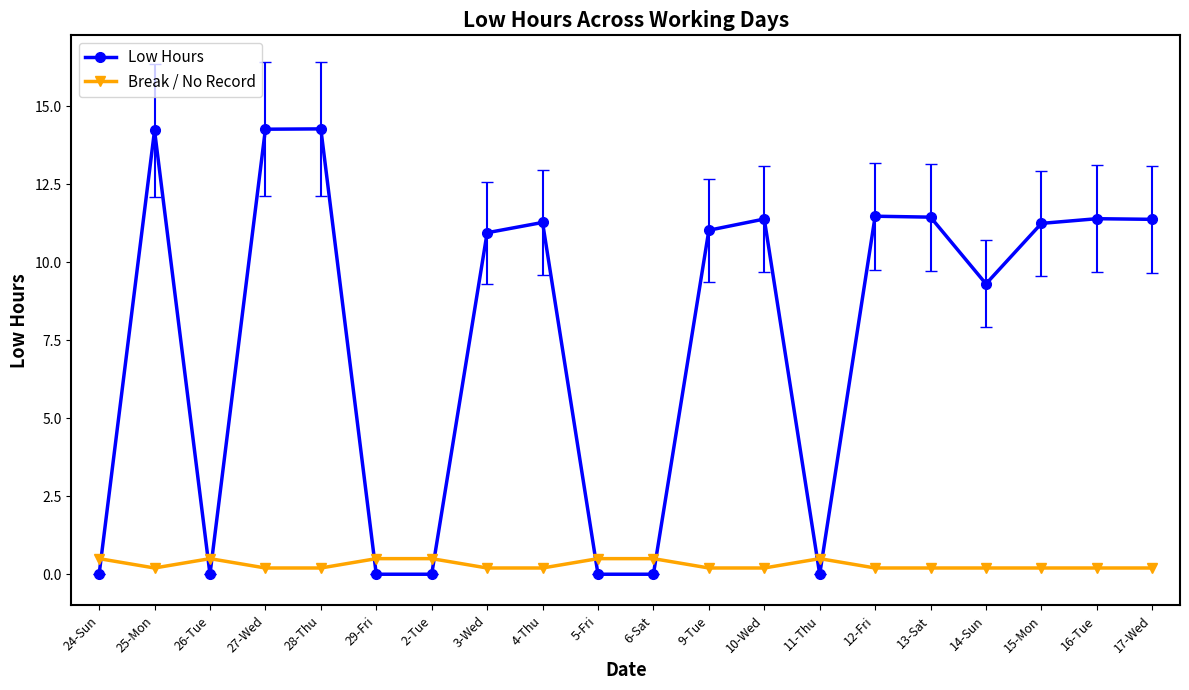

What are all the series names shown in the legend?

Low Hours, Break / No Record